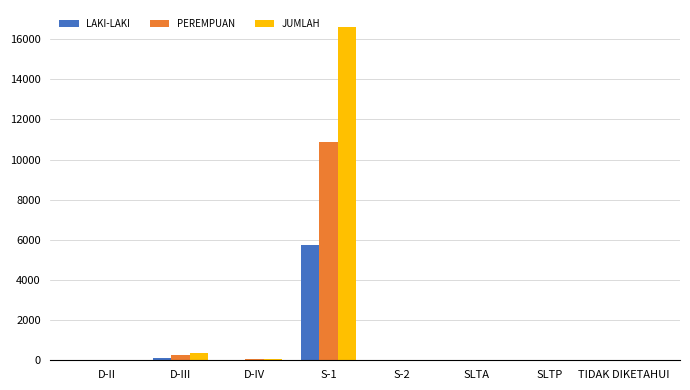

What is the spread (max minus min) of values at D-IV?

45